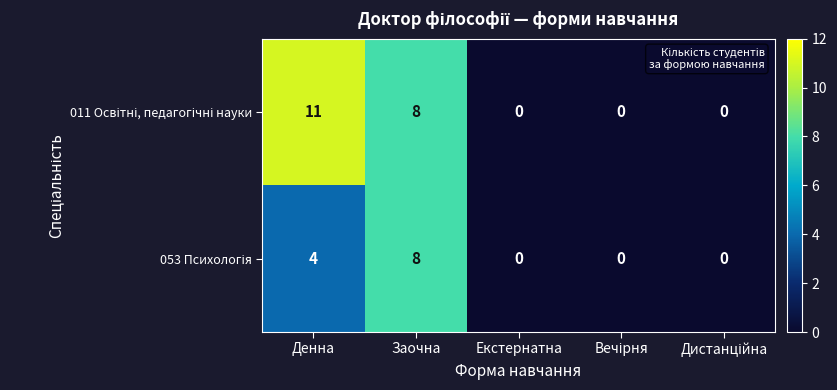

What is the total value across all series at Денна?

15